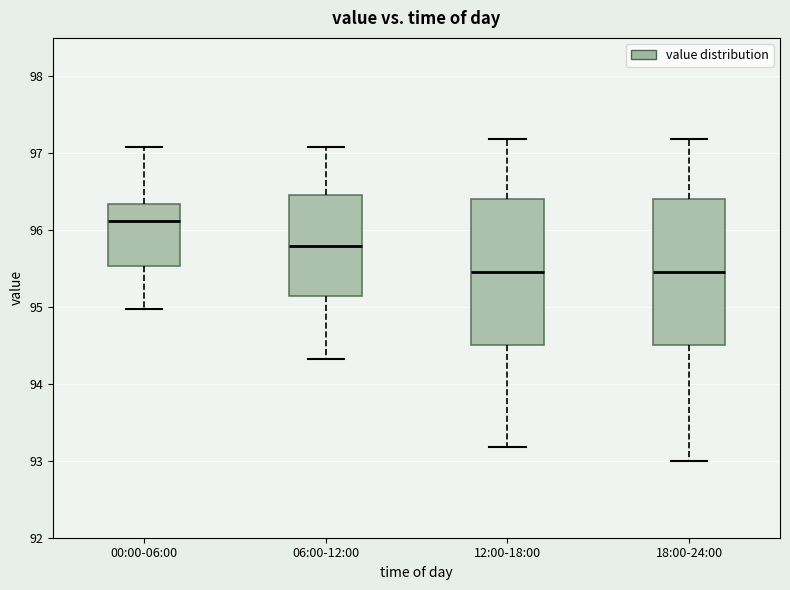

Reading left to right, transcribe this box plot: for each box, give where its median line is, the range the box spans, and where its two whiskers end, as read against the y-axis. The values are not printed on the chart, so give them approximately, as read against the axis.

00:00-06:00: median 96.1, box 95.5 to 96.3, whiskers 95.0 to 97.1
06:00-12:00: median 95.8, box 95.1 to 96.5, whiskers 94.3 to 97.1
12:00-18:00: median 95.5, box 94.5 to 96.4, whiskers 93.2 to 97.2
18:00-24:00: median 95.5, box 94.5 to 96.4, whiskers 93.0 to 97.2